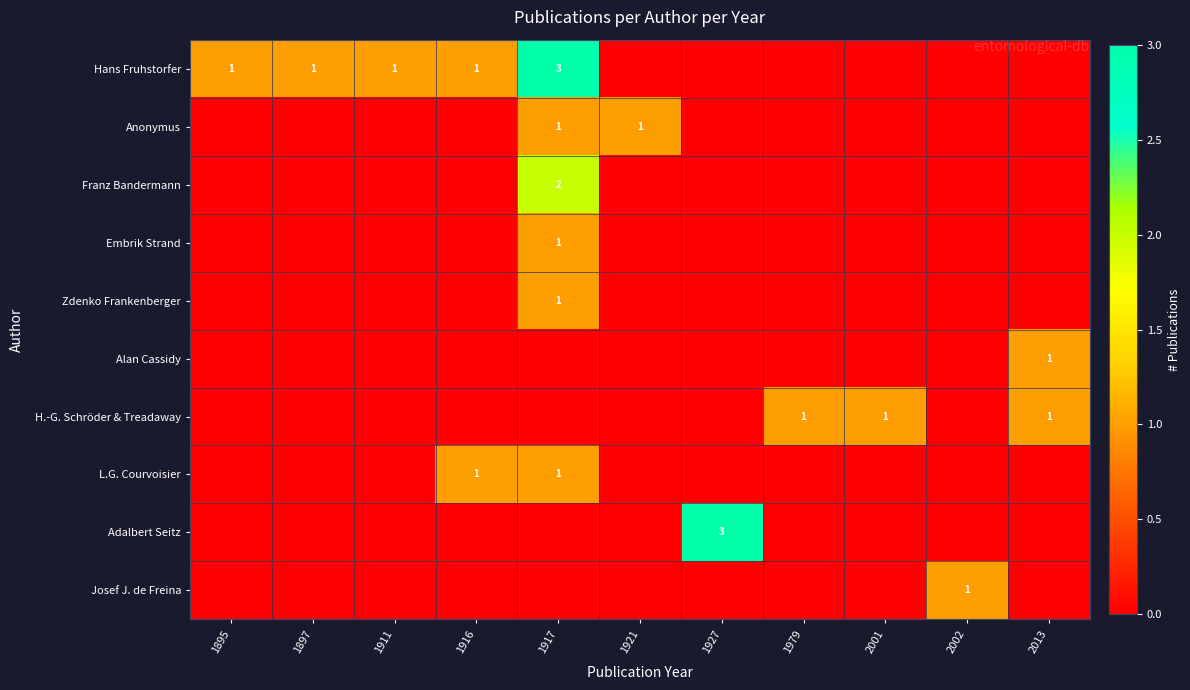

How many values in H.-G. Schröder & Treadaway are above zero?

3